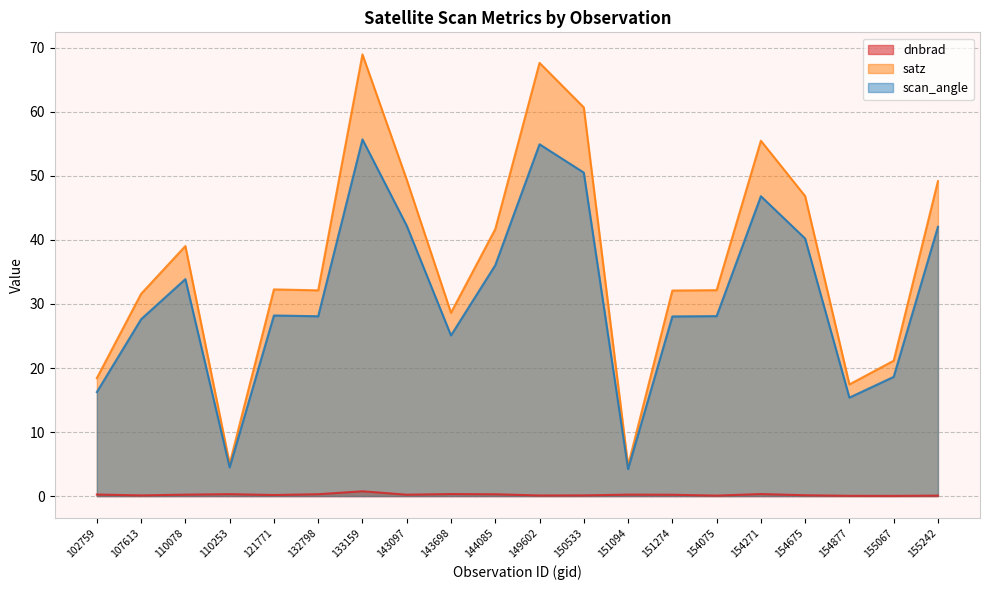

What is the spread (max minus min) of values at 102759?

18.2